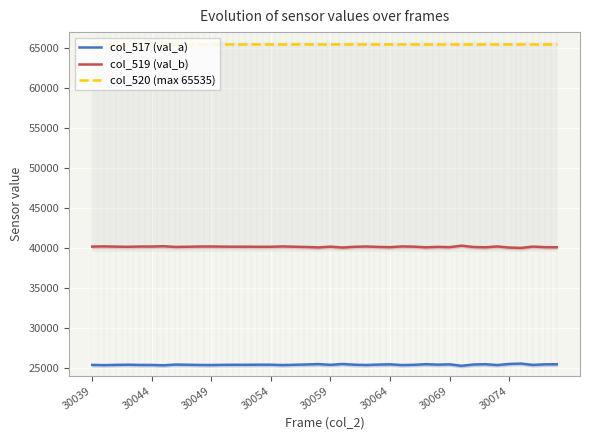

Does the chart display data point markers on the line(s)?

No